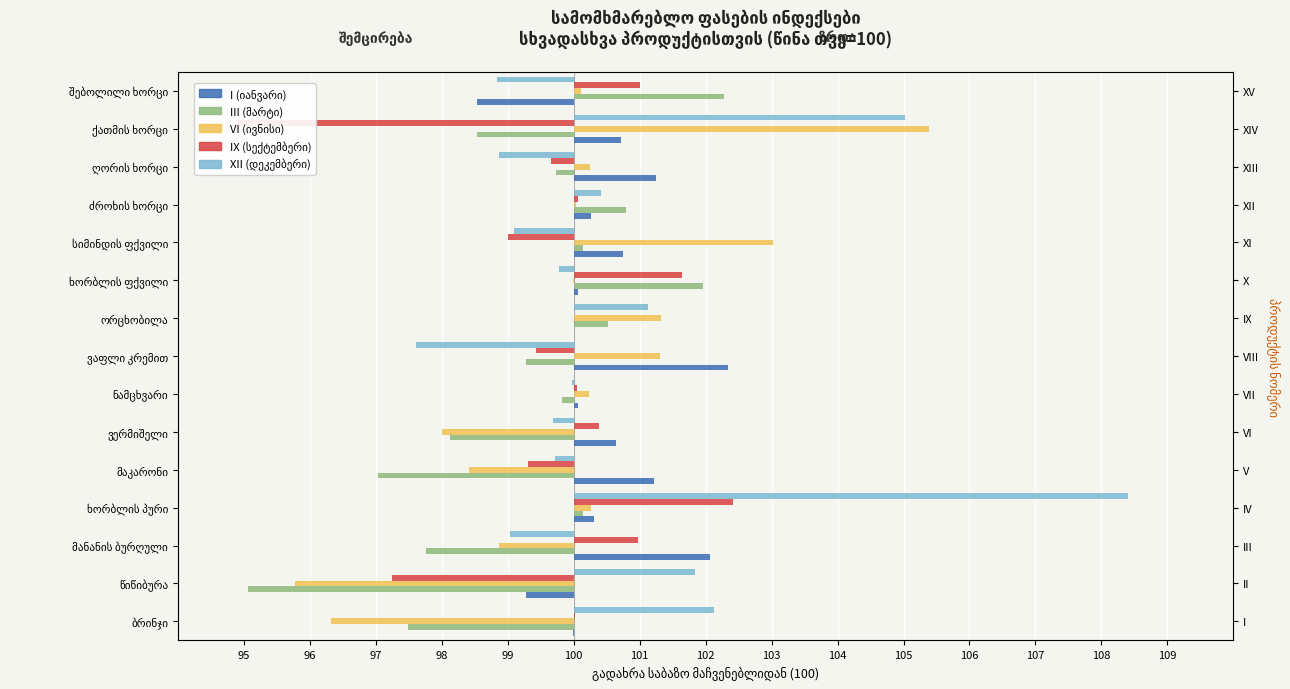

Rank the series at ვაფლი კრემით from highest to lowest value.

I (იანვარი), VI (ივნისი), IX (სექტემბერი), III (მარტი), XII (დეკემბერი)